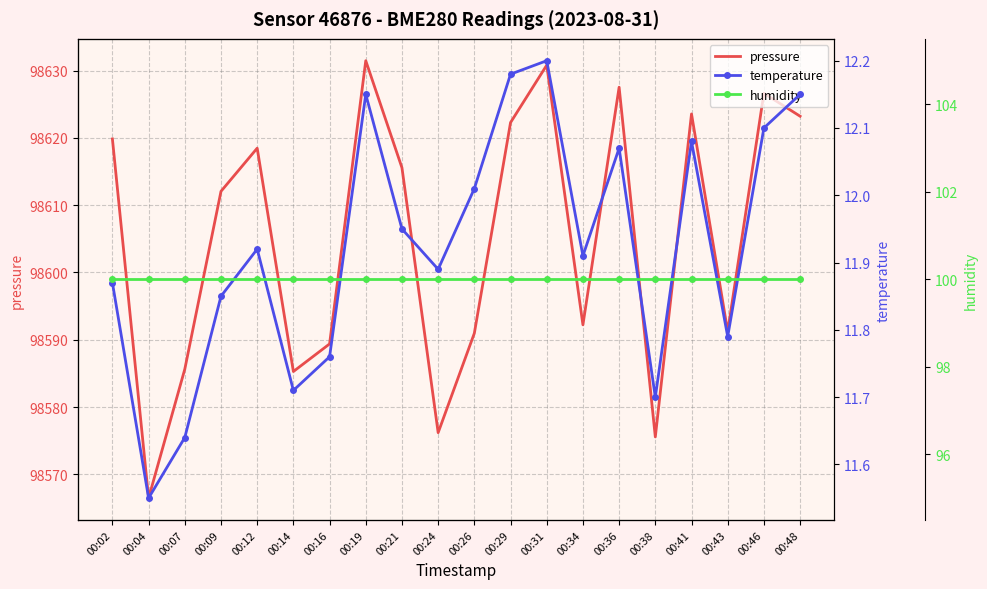

Which series has the widest spread of values?

pressure